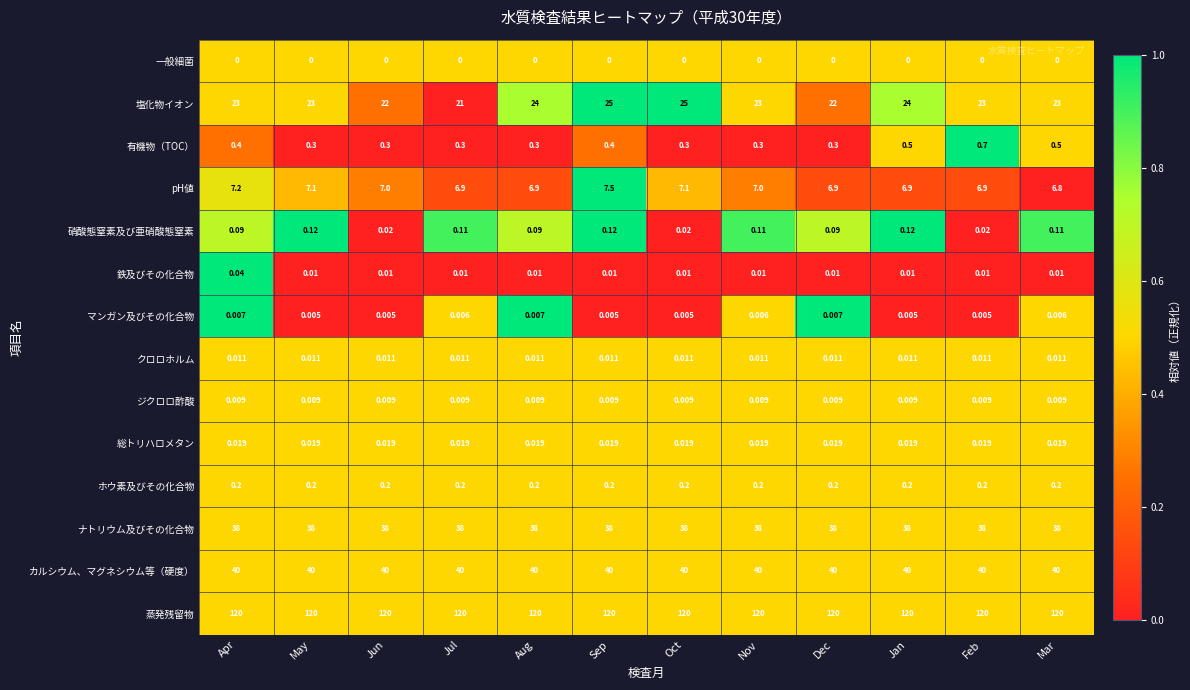

What is the spread (max minus min) of values at Nov?

120.0